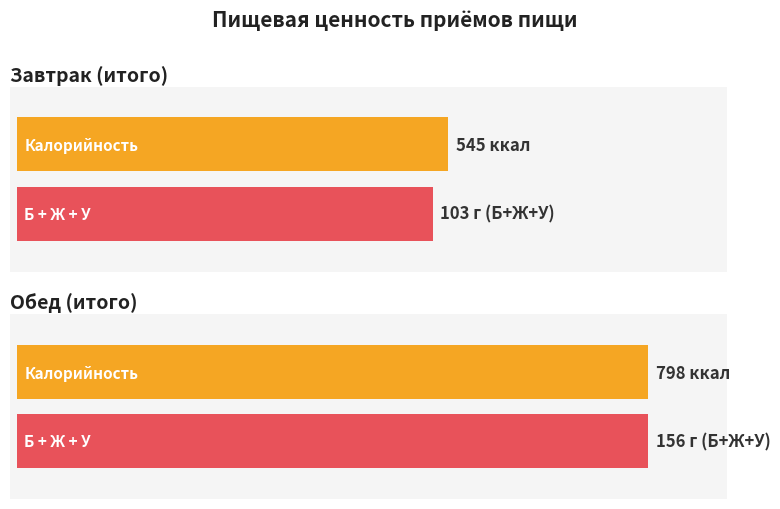

Where does the Калорийность series first go above 797?

Обед (итого)